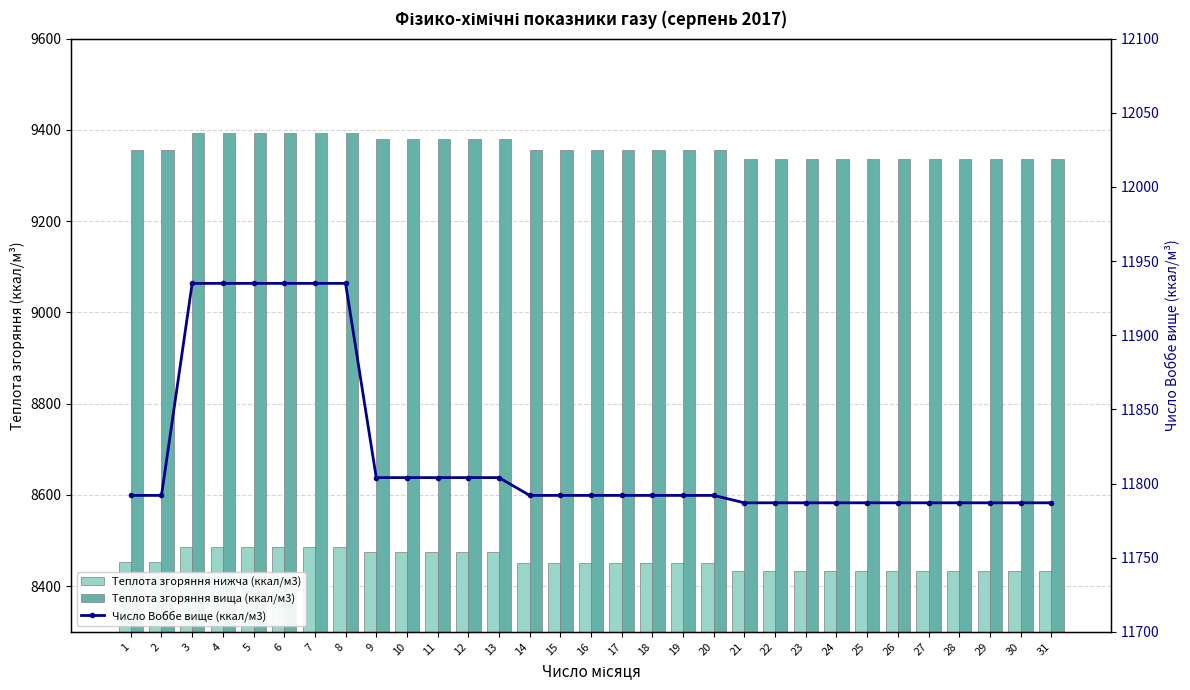

Reading left to right, transcribe all the data shown in this chart.

Теплота згоряння нижча (ккал/м3): 1=8452.8	2=8452.8	3=8486.2	4=8486.2	5=8486.2	6=8486.2	7=8486.2	8=8486.2	9=8474.3	10=8474.3	11=8474.3	12=8474.3	13=8474.3	14=8450.4	15=8450.4	16=8450.4	17=8450.4	18=8450.4	19=8450.4	20=8450.4	21=8433.6	22=8433.6	23=8433.6	24=8433.6	25=8433.6	26=8433.6	27=8433.6	28=8433.6	29=8433.6	30=8433.6	31=8433.6
Теплота згоряння вища (ккал/м3): 1=9355.6	2=9355.6	3=9393.8	4=9393.8	5=9393.8	6=9393.8	7=9393.8	8=9393.8	9=9379.5	10=9379.5	11=9379.5	12=9379.5	13=9379.5	14=9355.6	15=9355.6	16=9355.6	17=9355.6	18=9355.6	19=9355.6	20=9355.6	21=9336.5	22=9336.5	23=9336.5	24=9336.5	25=9336.5	26=9336.5	27=9336.5	28=9336.5	29=9336.5	30=9336.5	31=9336.5
Число Воббе вище (ккал/м3): 1=11792.0	2=11792.0	3=11935.0	4=11935.0	5=11935.0	6=11935.0	7=11935.0	8=11935.0	9=11804.0	10=11804.0	11=11804.0	12=11804.0	13=11804.0	14=11792.0	15=11792.0	16=11792.0	17=11792.0	18=11792.0	19=11792.0	20=11792.0	21=11787.0	22=11787.0	23=11787.0	24=11787.0	25=11787.0	26=11787.0	27=11787.0	28=11787.0	29=11787.0	30=11787.0	31=11787.0